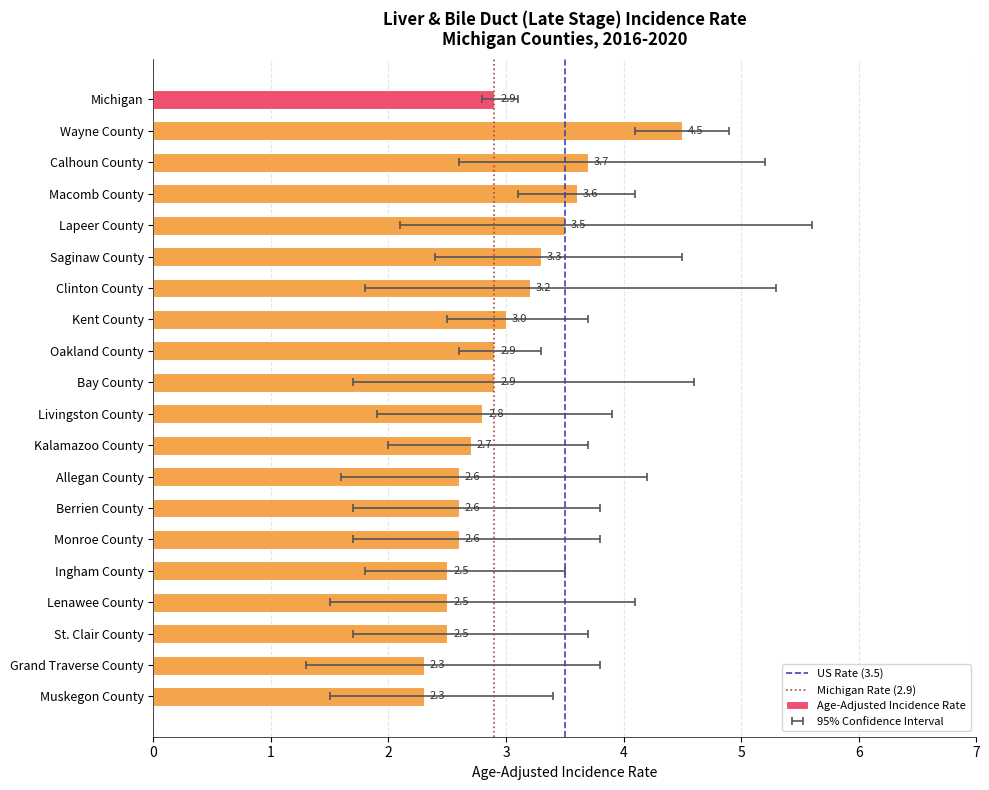

Which category has the highest value across all series?

Wayne County